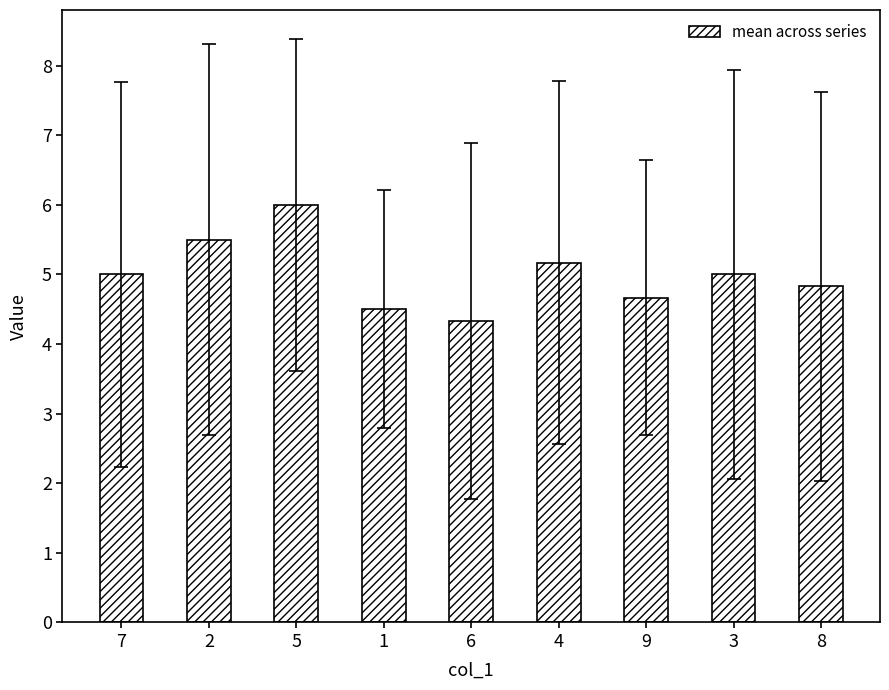

The value at 4 is 5.2. True or false?

True